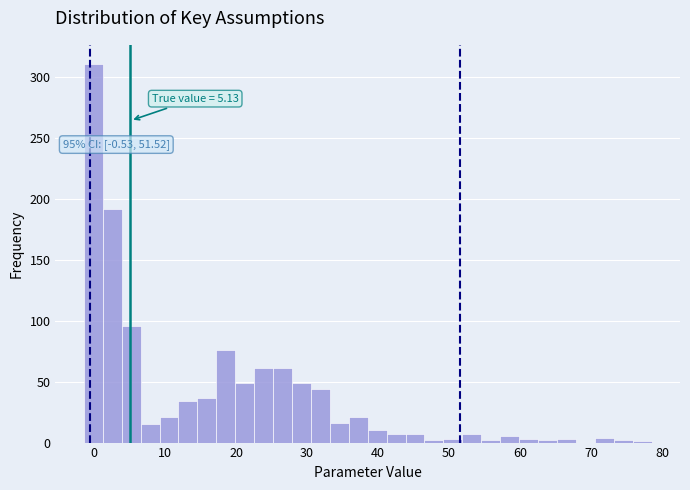

Around what value on the x-axis is the tallest bar? Give the approximate position of its centre, as read against the axis.

0